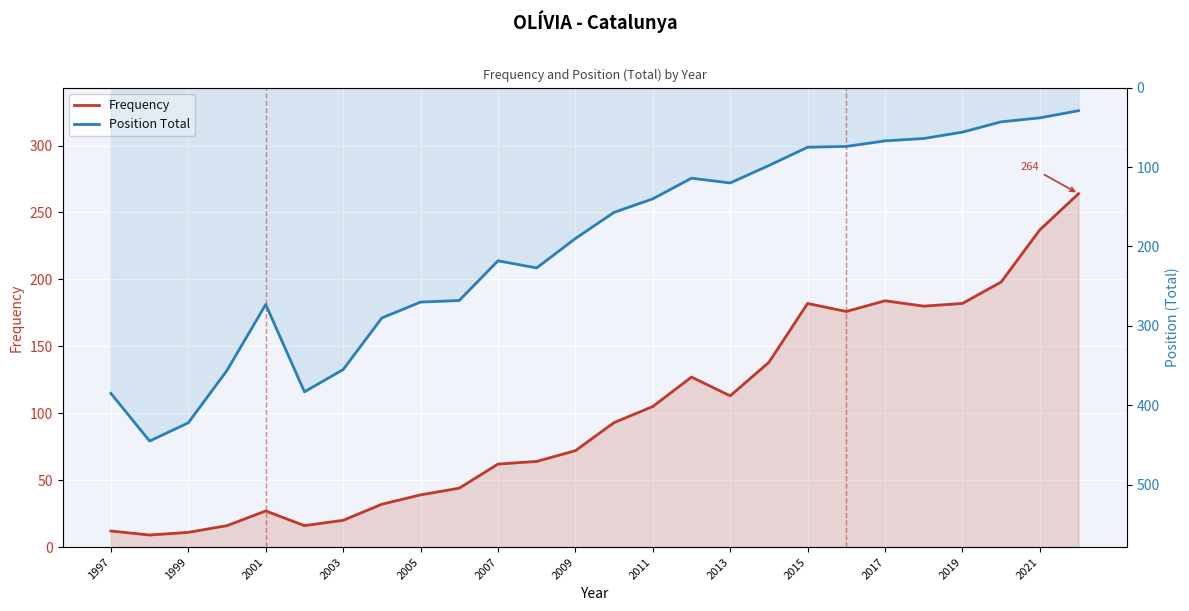

Is the value of Frequency at 25 greater than the value of Position Total at 2019?

Yes